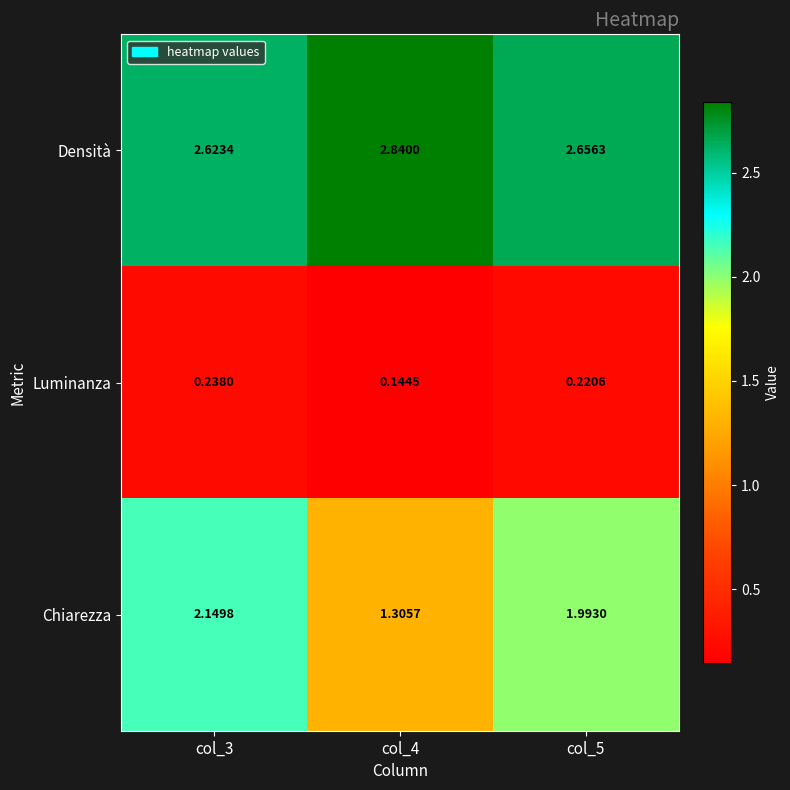

Which series has the largest total across all categories?

Densità